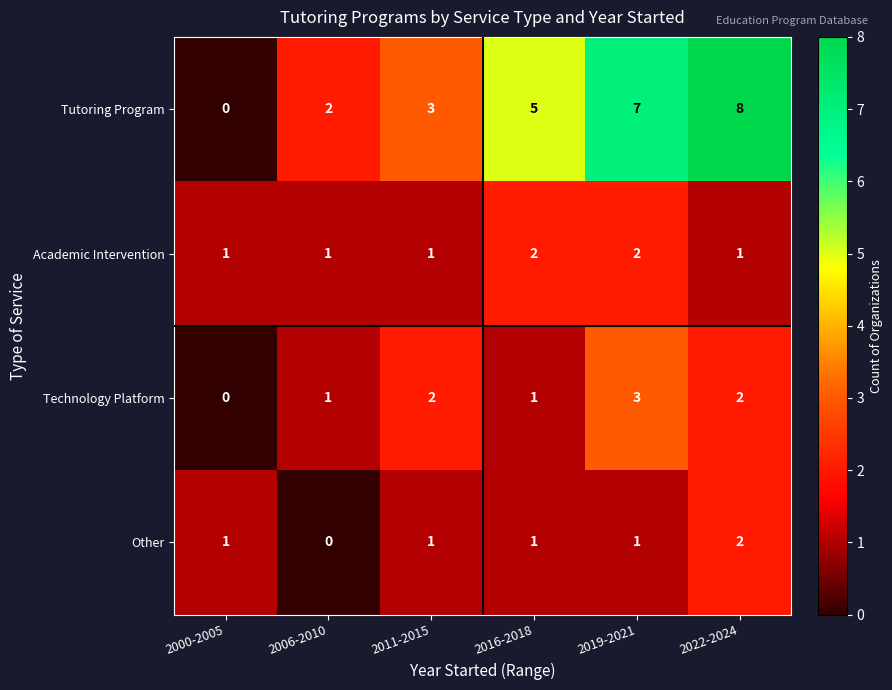

Is it true that Technology Platform equals 1 at 2000-2005?

False